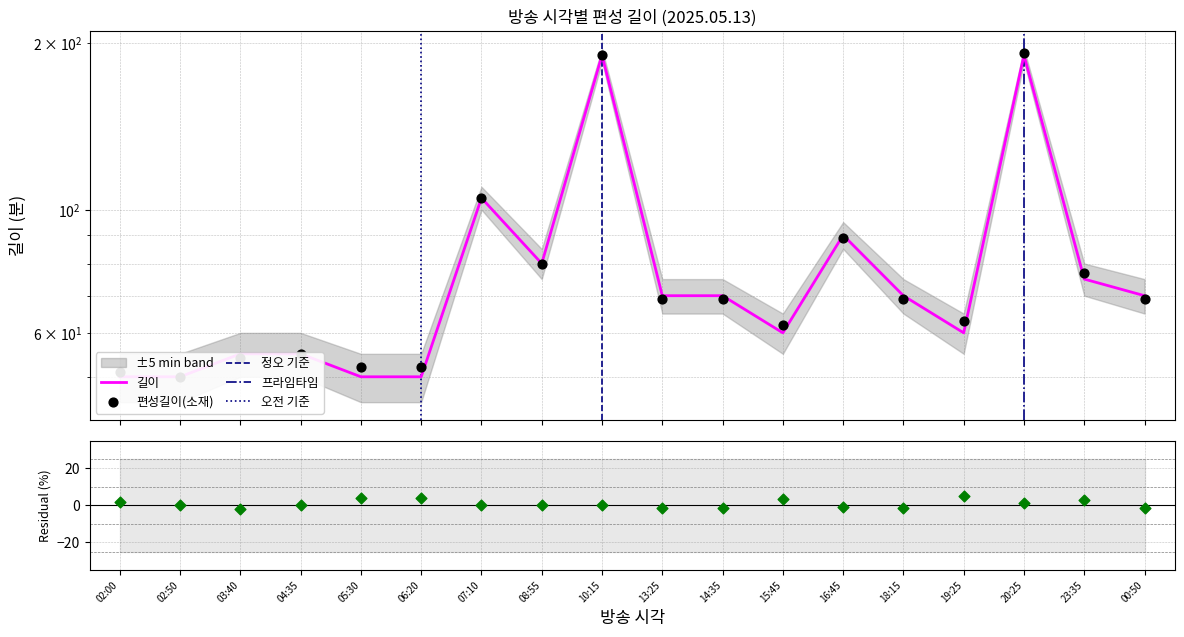

Which series reaches the maximum Y coordinate?

편성길이(소재)